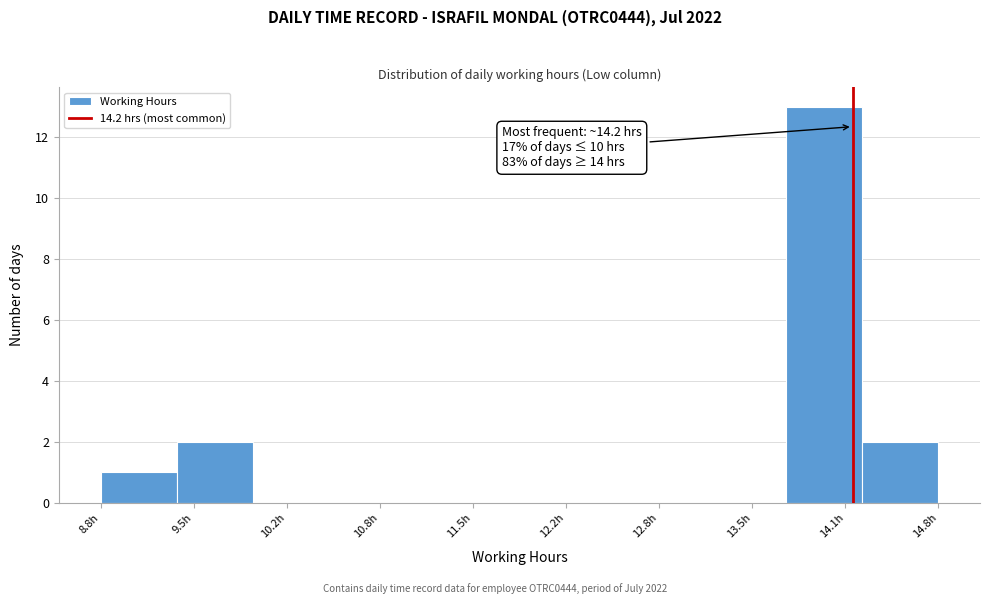

Which range on the x-axis has the tallest bar?

13.7 to 14.3